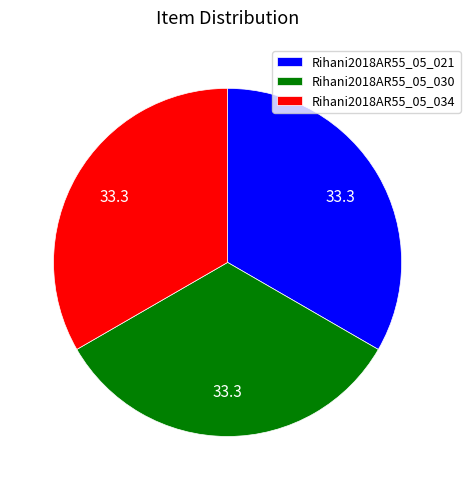

Is there any slice that represents more than half of the pie?

No